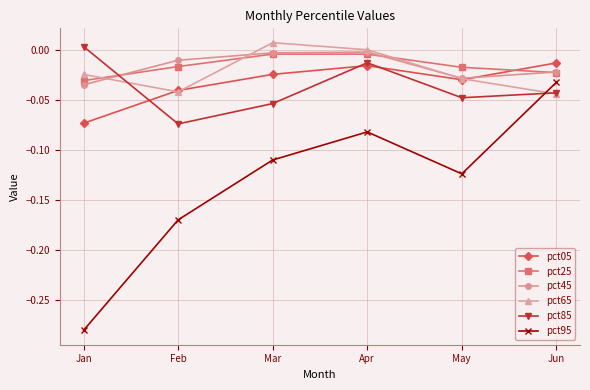

Does the chart have visible grid lines?

Yes